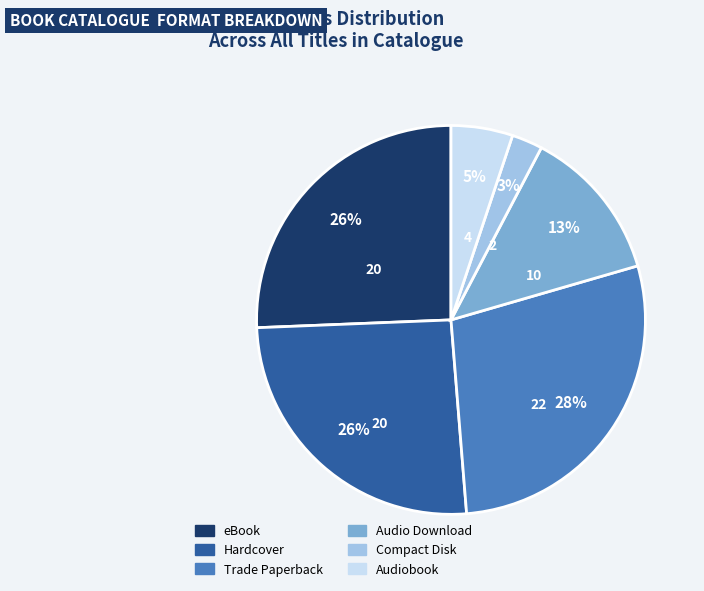

Is there a majority slice in this chart?

No